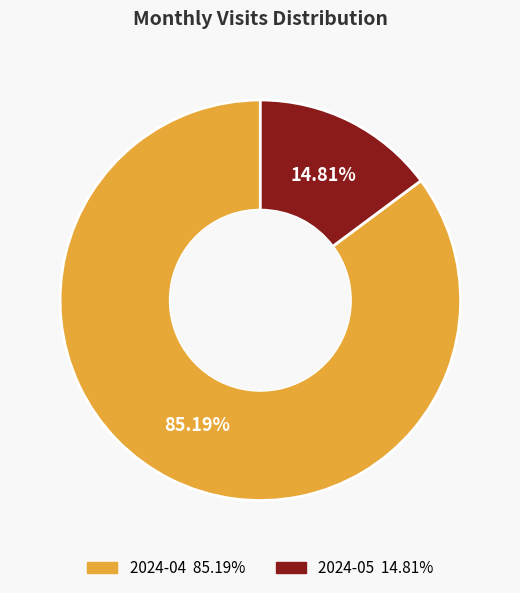

Which slice is the smallest?

2024-05